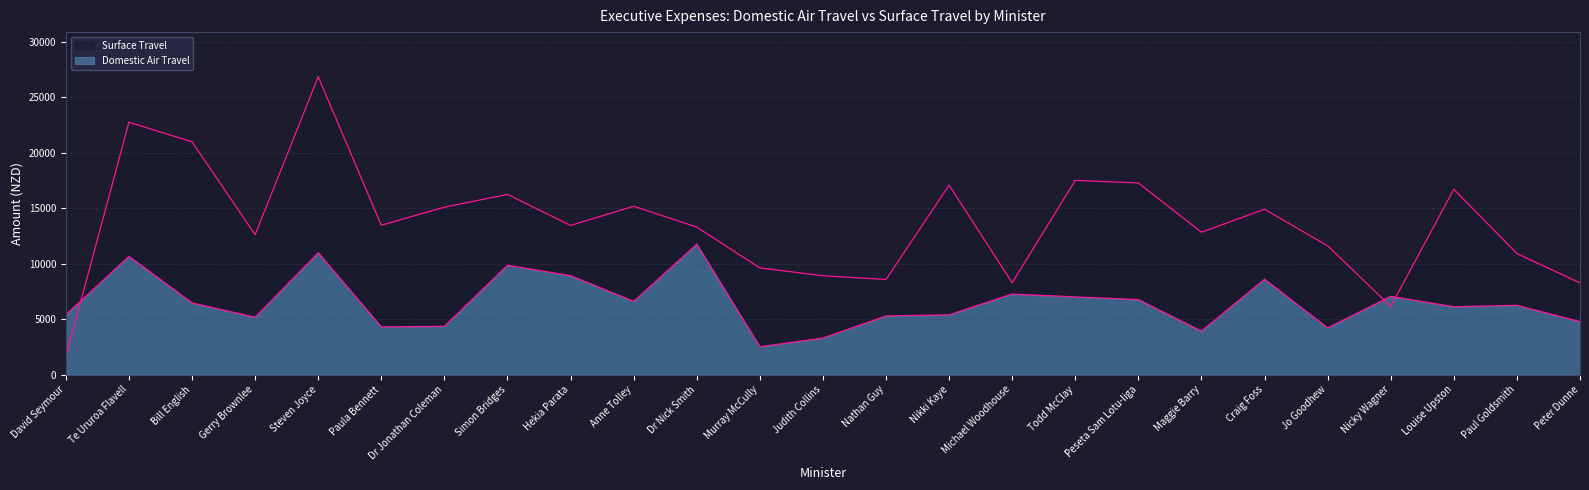

Between Gerry Brownlee and Peter Dunne, which series saw the biggest shift?

Surface Travel